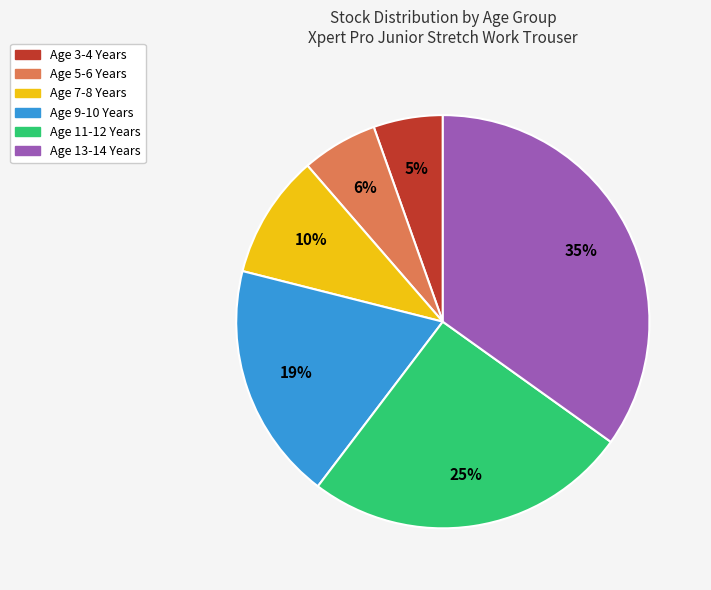

The Age 7-8 Years slice represents 10% of the pie. True or false?

True